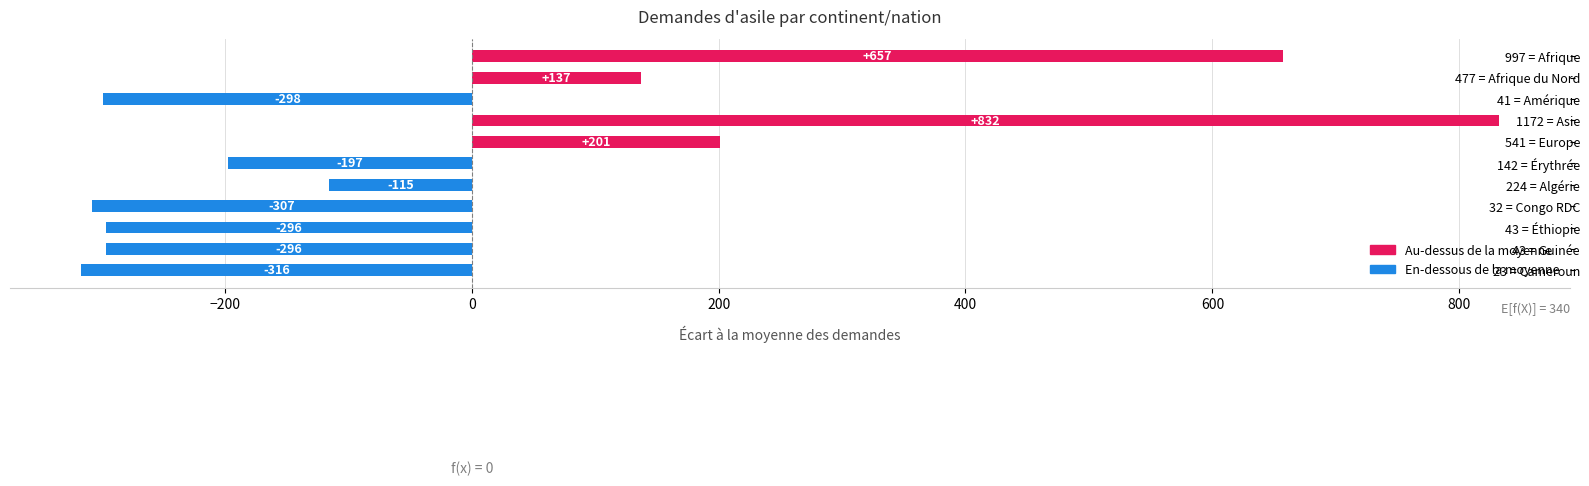

Which category has the lowest value across all series?

23 = Cameroun